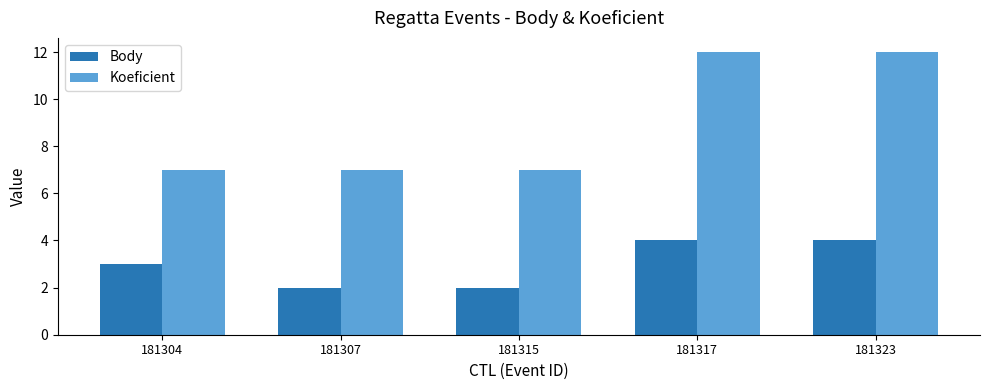

Which series has the largest total across all categories?

Koeficient